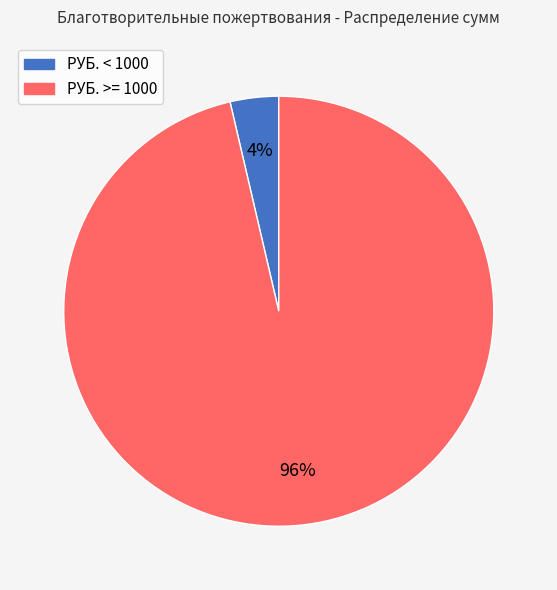

True or false: РУБ. < 1000 accounts for 4% of the total.

True